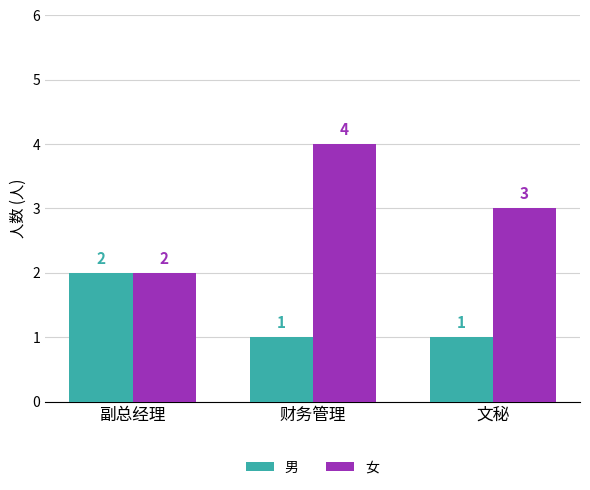

What is the difference between the maximum and minimum values in the 女 series?

2